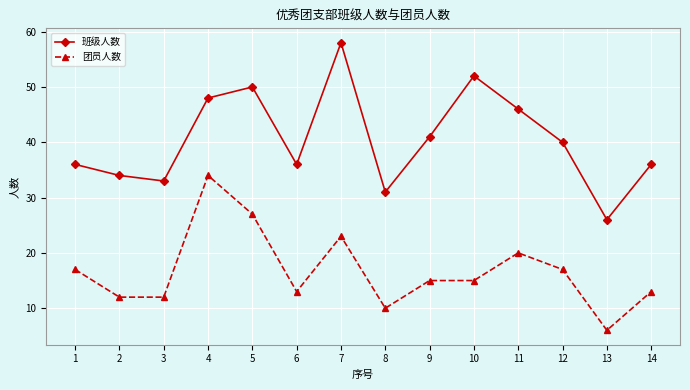

What is the sum of all 团员人数 values?

234